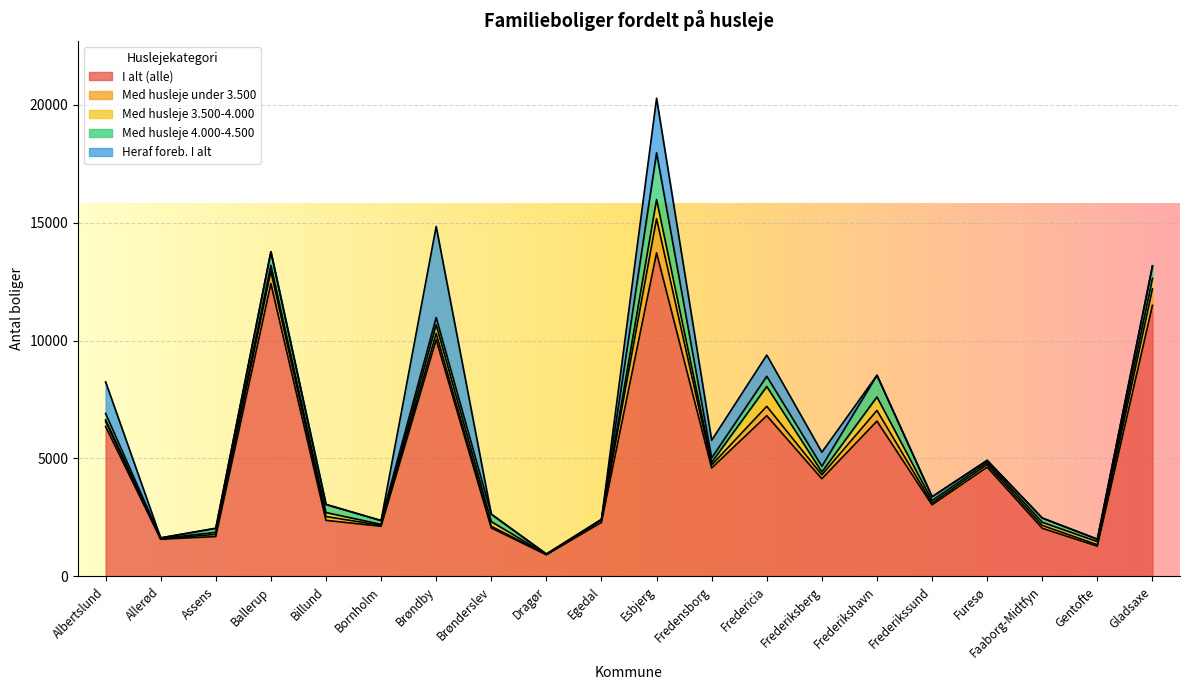

How many categories are shown in the chart?

20